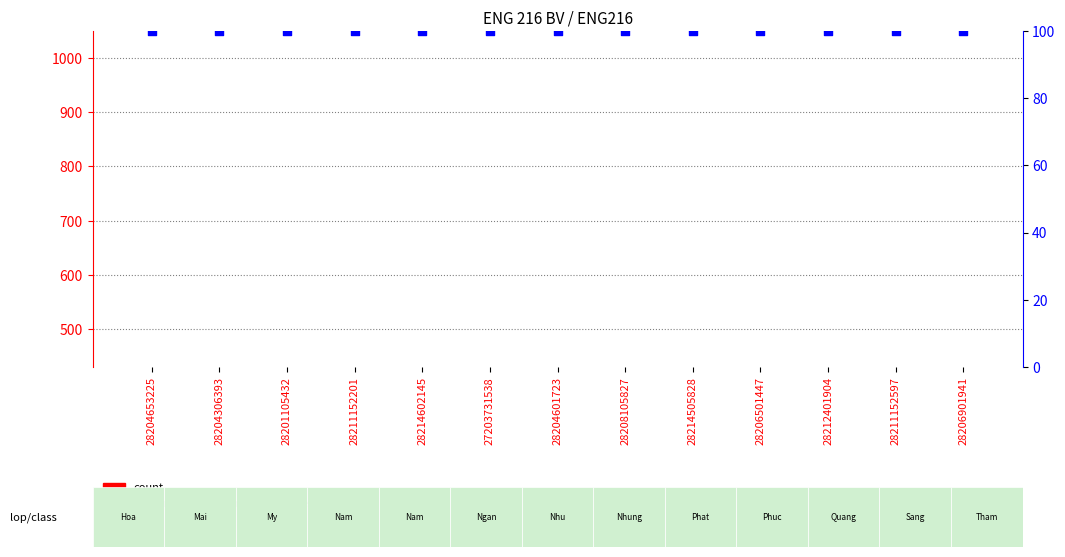

What is the total value across all series at 28211152201?

238